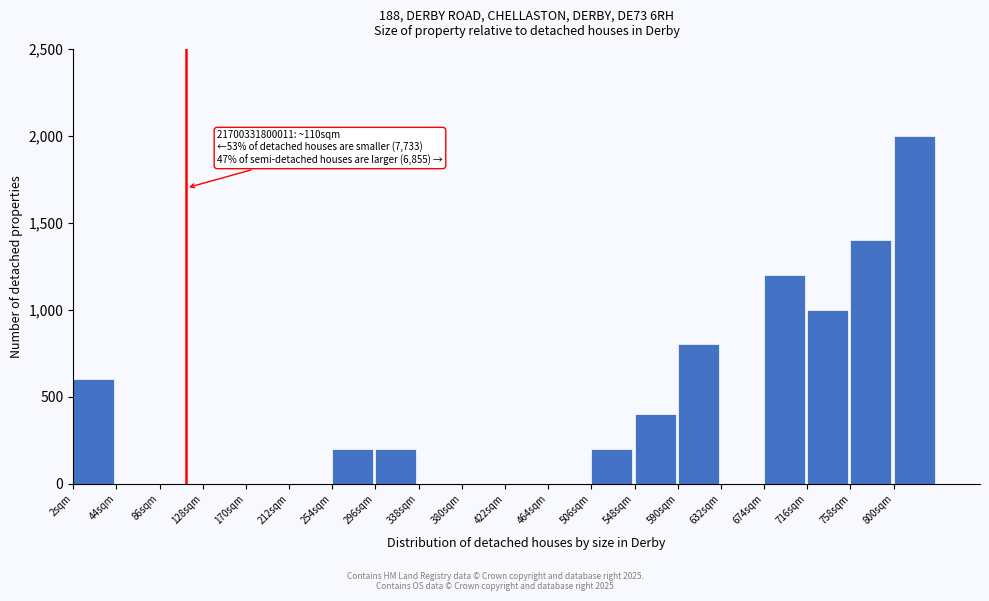

Over which range of the x-axis is the bar tallest?

798 to 840